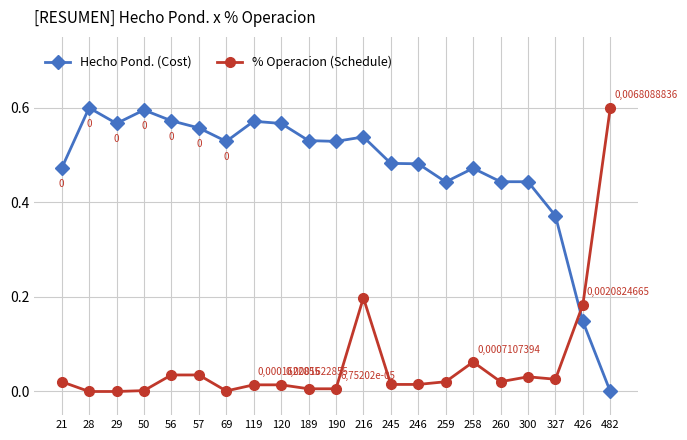

How many data points does each series have?

21